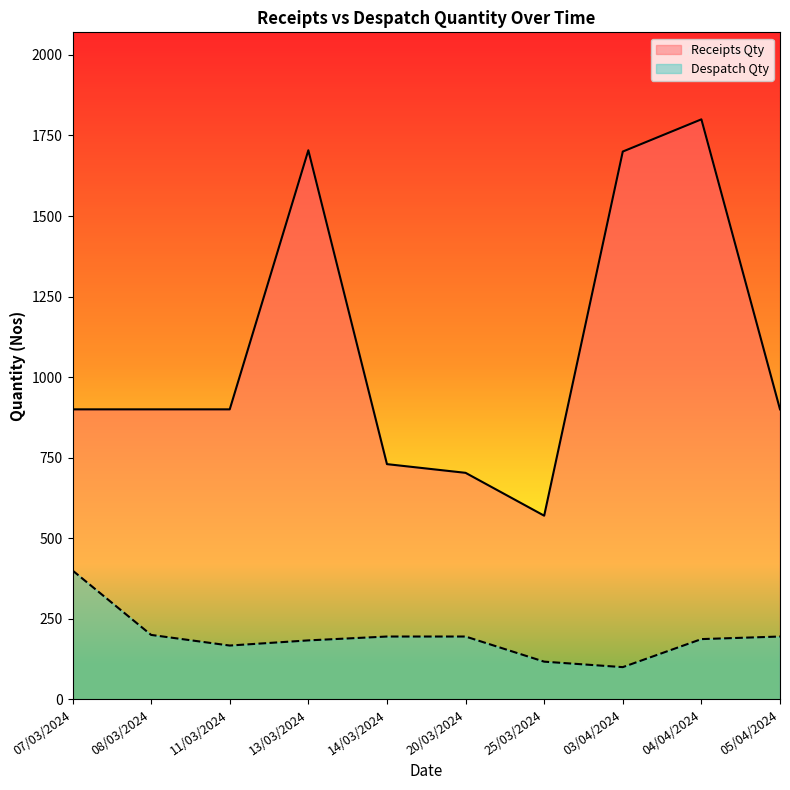

What are all the series names shown in the legend?

Receipts Qty, Despatch Qty